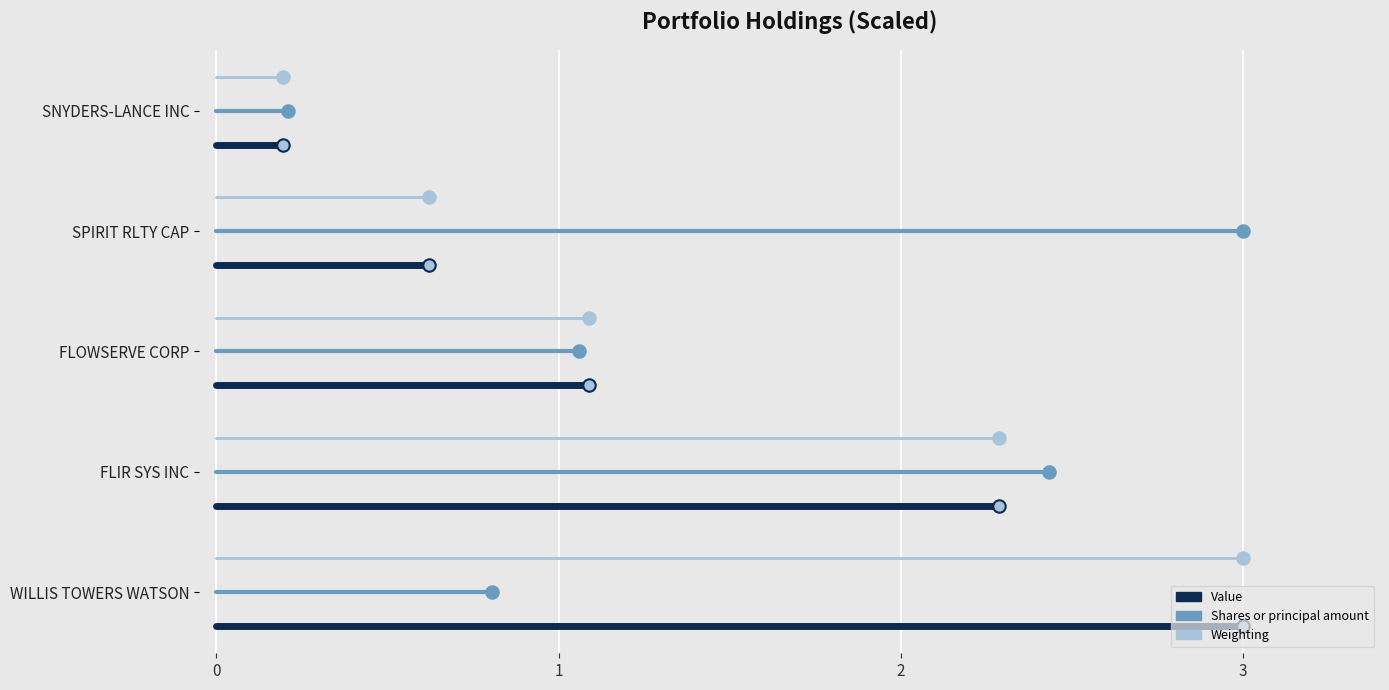

Which series has the largest Y range (max minus min)?

Value